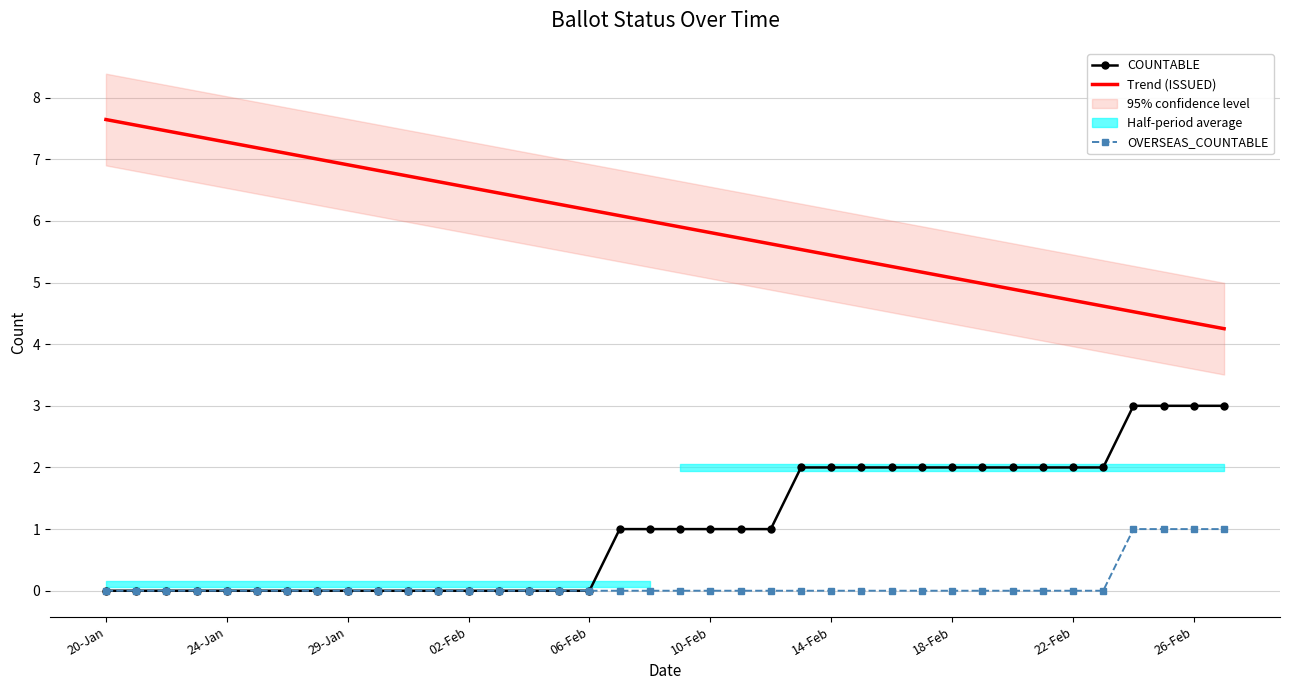

What is the difference between the maximum and minimum values in the Trend (ISSUED) series?

3.4